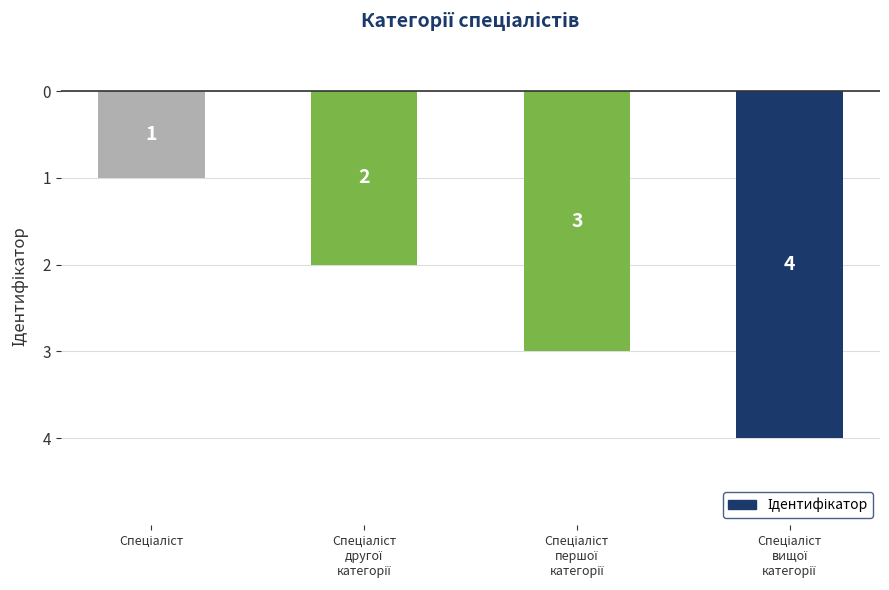

Does the chart contain any negative values?

Yes